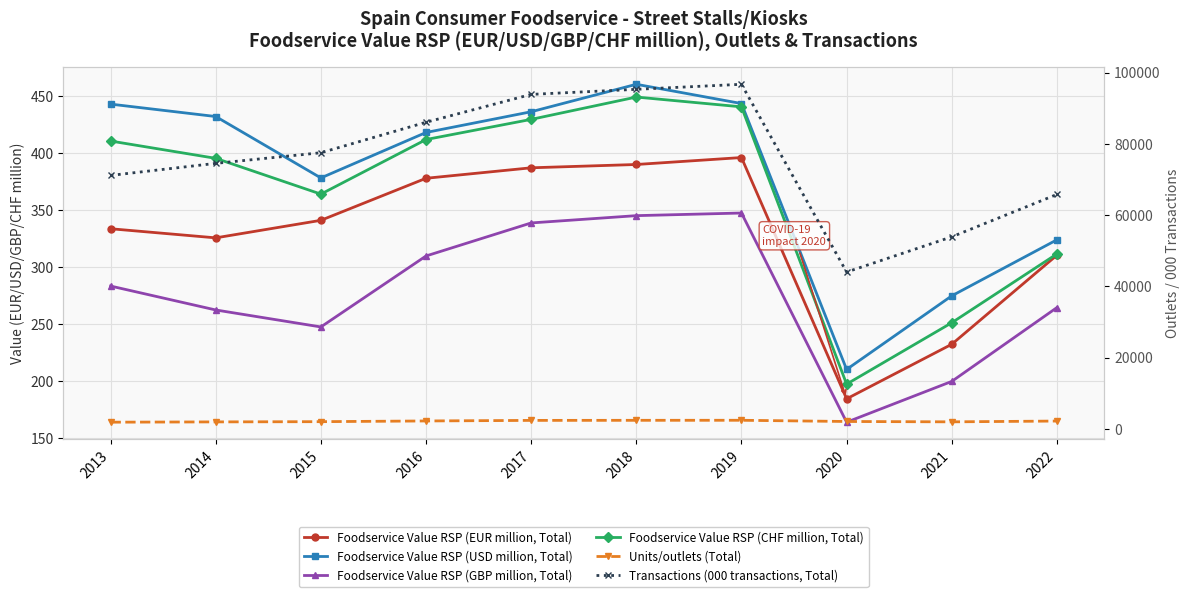

What is the value of the Foodservice Value RSP (USD million, Total) point at the 1st from the left?

443.3